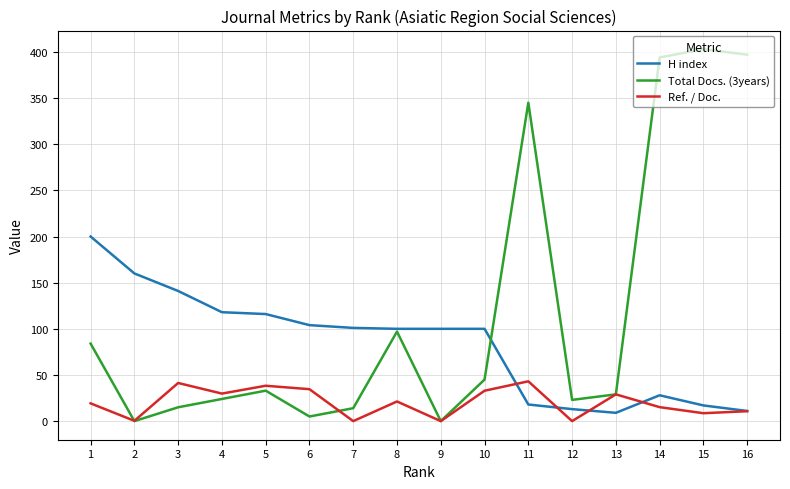

At which label does H index reach its peak?

1